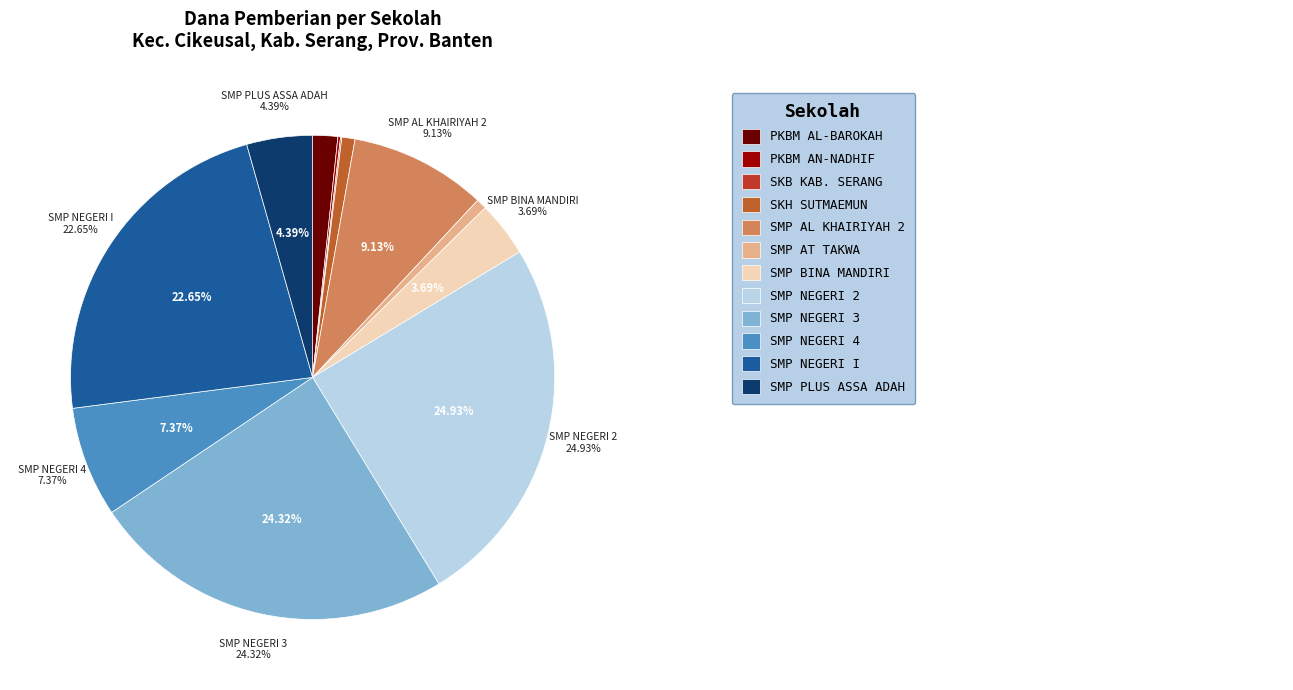

The SKB KAB. SERANG slice represents 0% of the pie. True or false?

True